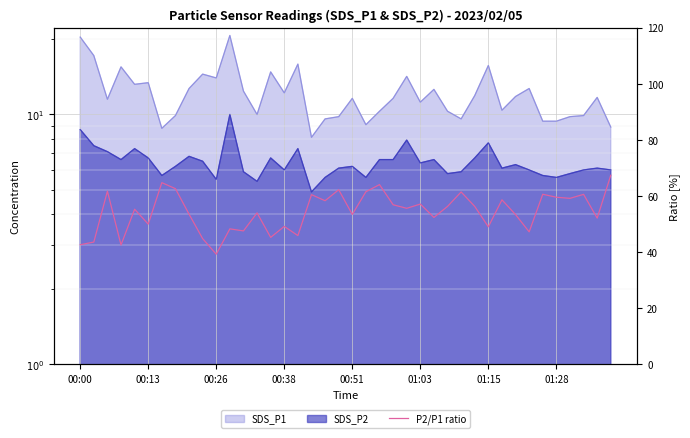

What position from the left is 00:26?

11